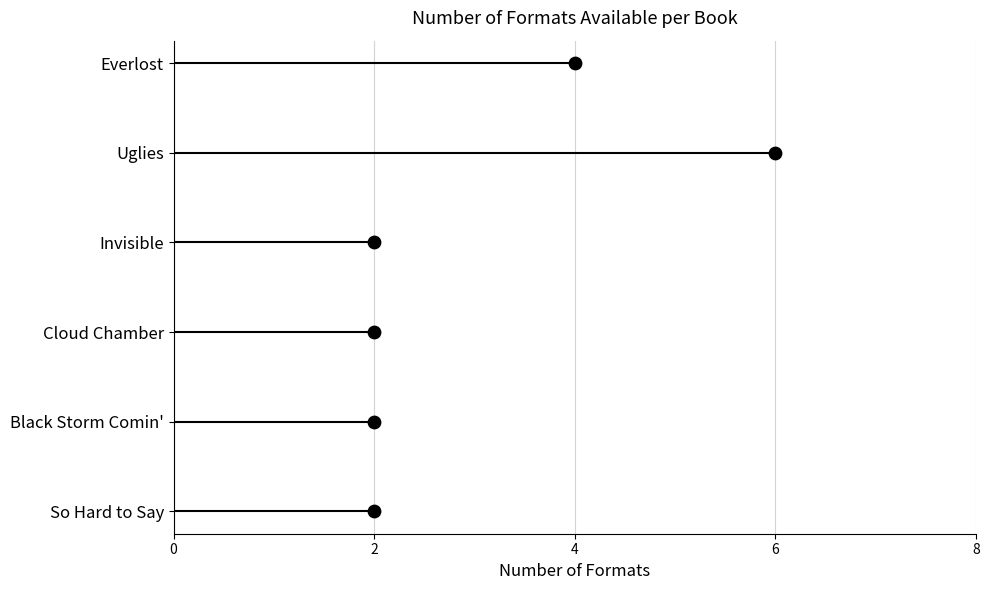

Which has a higher value, Invisible or Black Storm Comin'?

Invisible